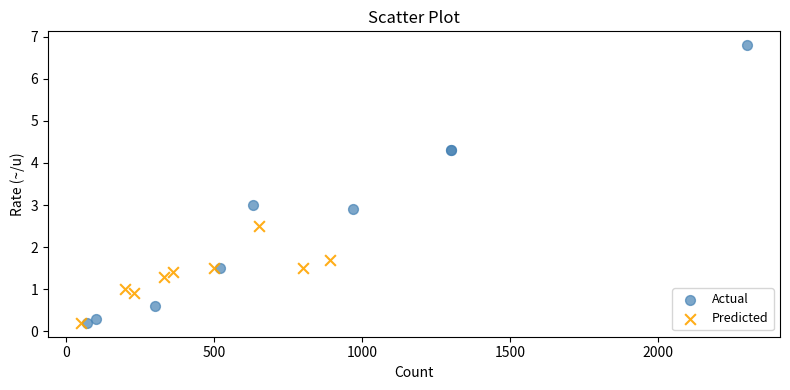

Which series contains the highest Y value?

Actual